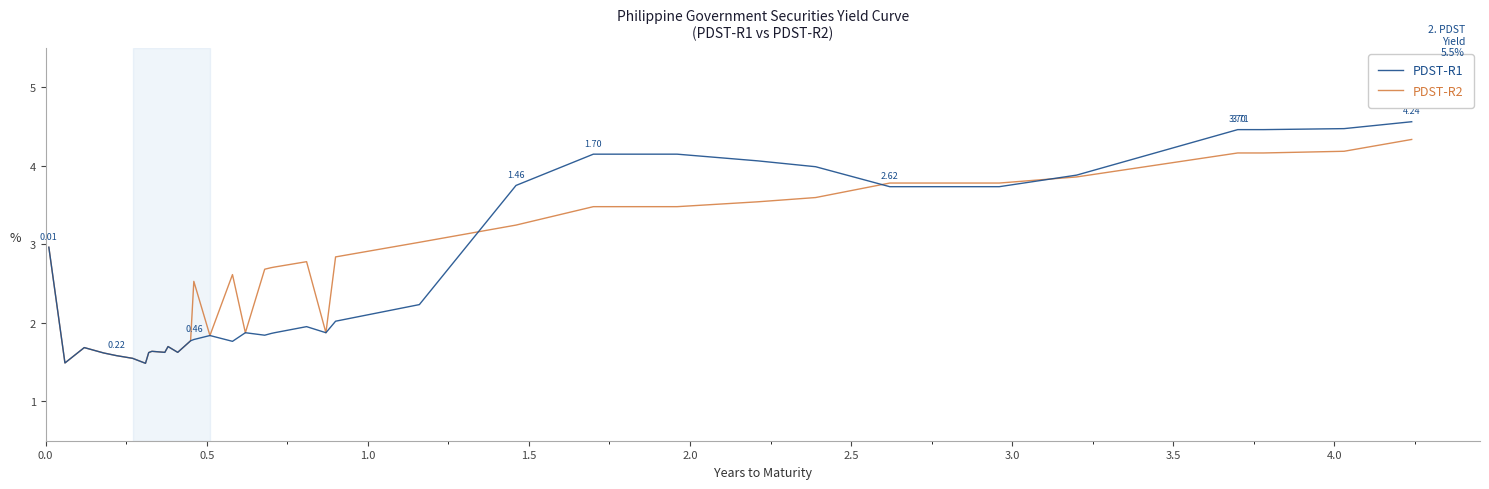

Which series has the widest spread of values?

PDST-R1